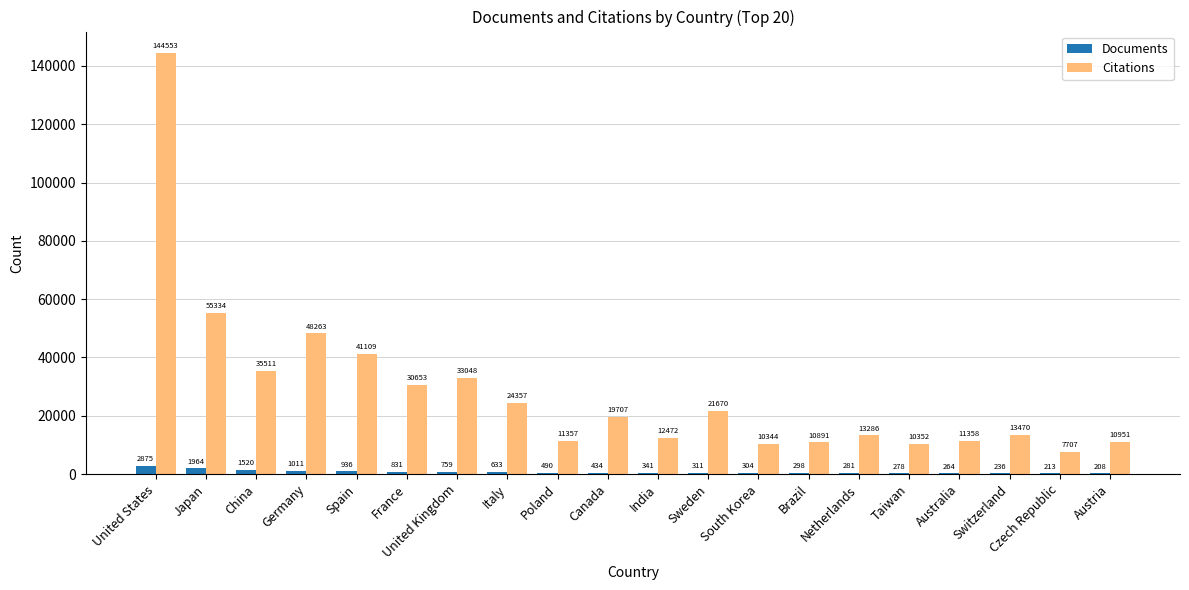

Where is Documents nearest to the value 1541?

China